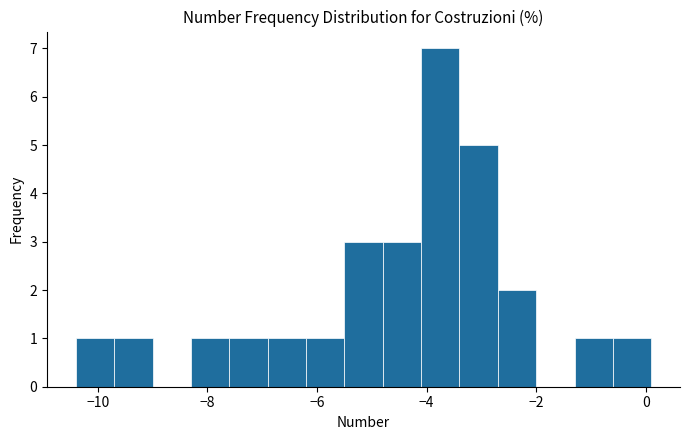

Around what value on the x-axis is the tallest bar? Give the approximate position of its centre, as read against the axis.

-3.8